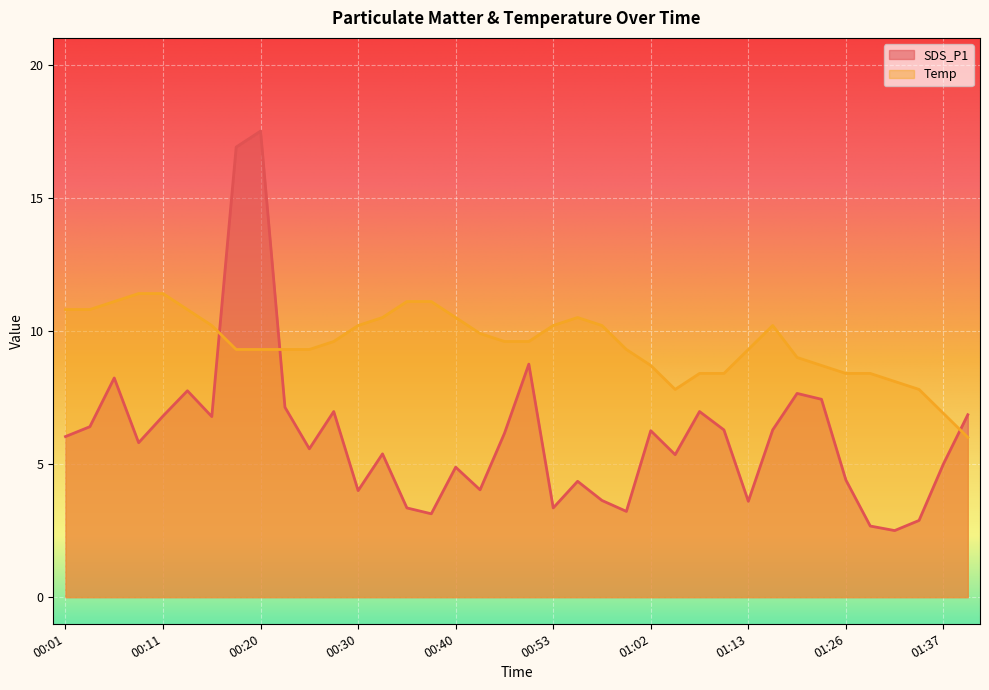

Which has a higher value, 00:38 or 00:45?

00:45